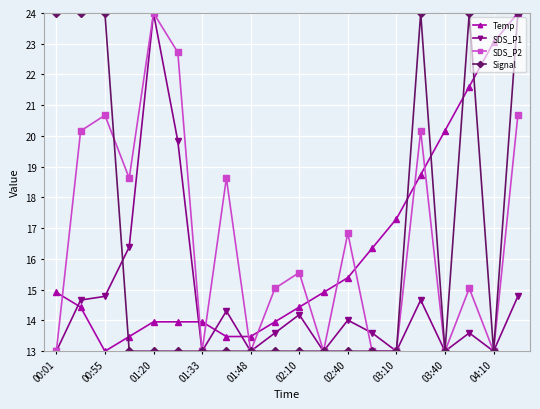

What is the greatest value displayed?

24.0